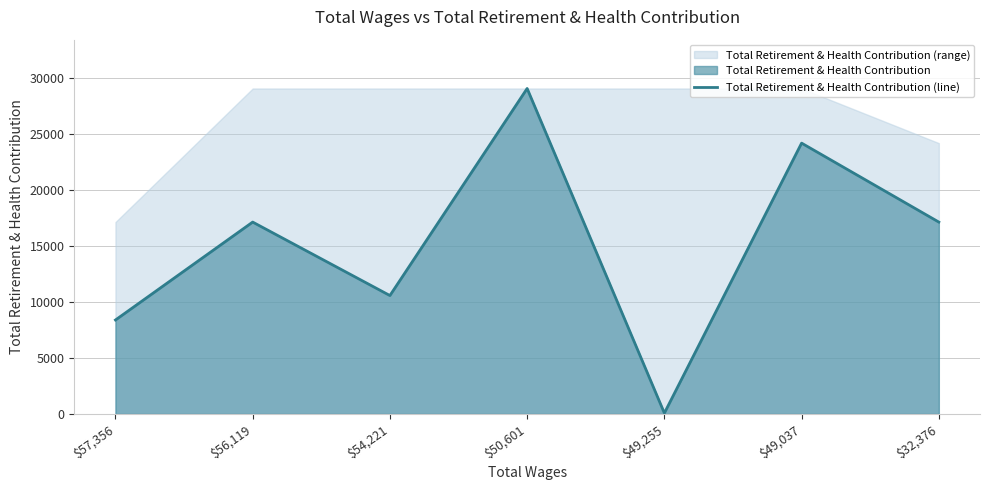

What is the difference between the maximum and minimum values?

28968